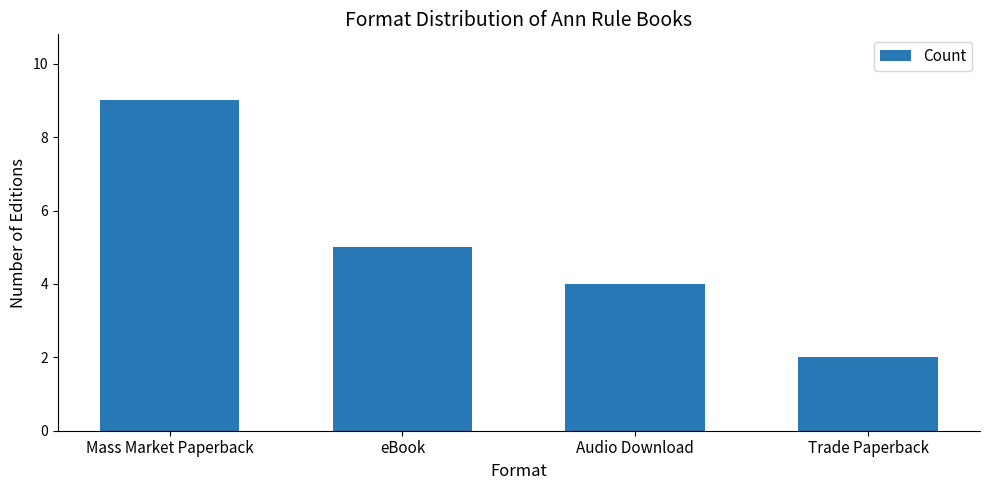

Rank the categories by value from highest to lowest.

Mass Market Paperback, eBook, Audio Download, Trade Paperback